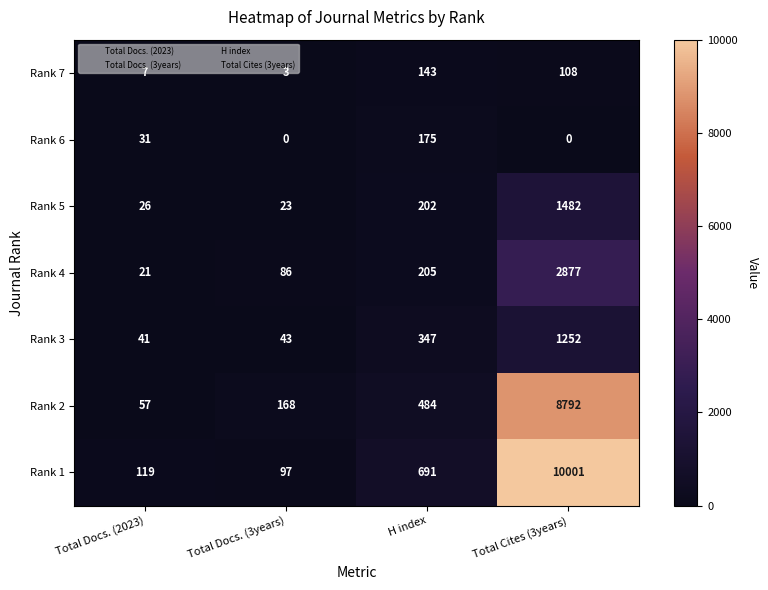

What is the maximum value shown in the chart?

10001